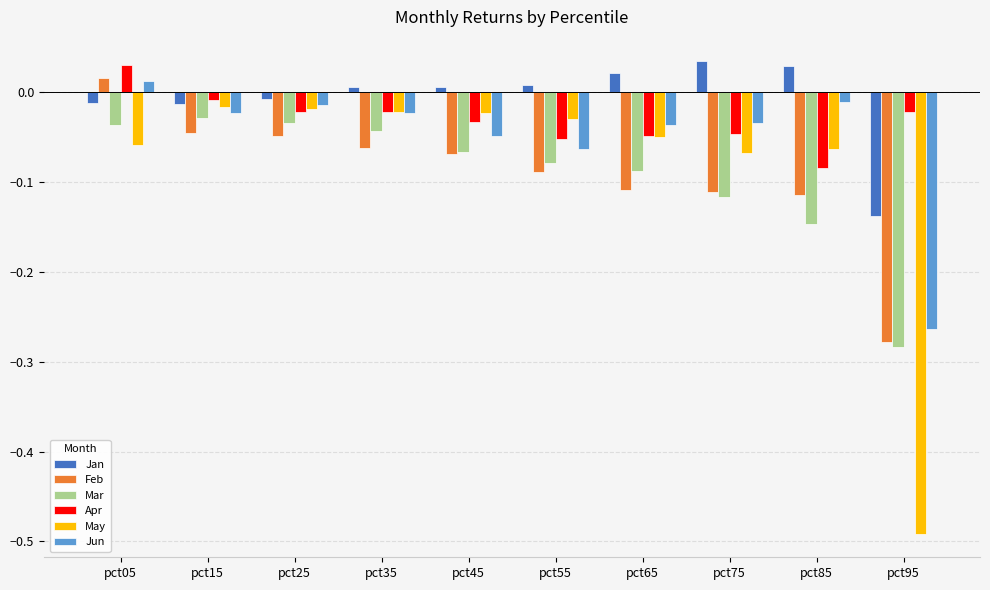

Which series changed the most between pct05 and pct25?

Feb